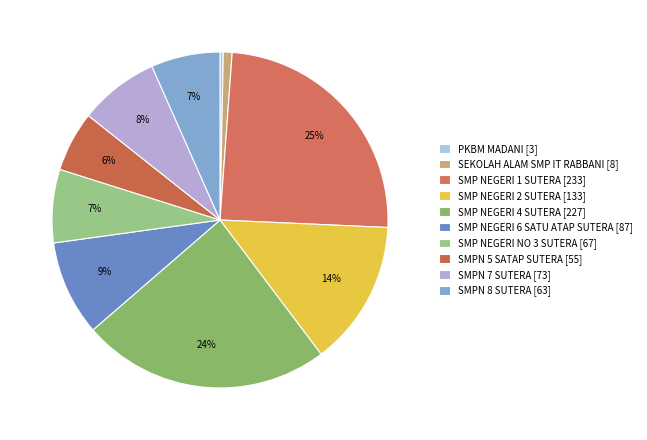

Approximately how many times larger is the value at SMPN 8 SUTERA compared to SMPN 5 SATAP SUTERA?

1.1